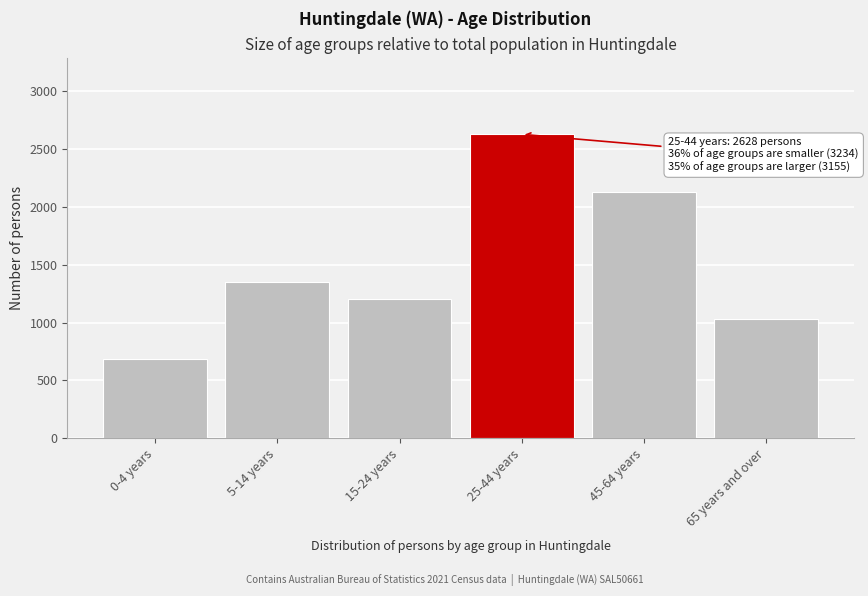

Reading right to left, transcribe all the data shown in this chart.

65 years and over=1028	45-64 years=2127	25-44 years=2628	15-24 years=1202	5-14 years=1348	0-4 years=684